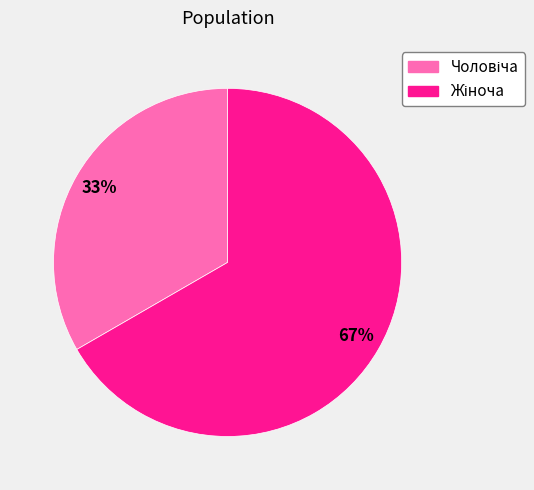

Is there any slice that represents more than half of the pie?

Yes